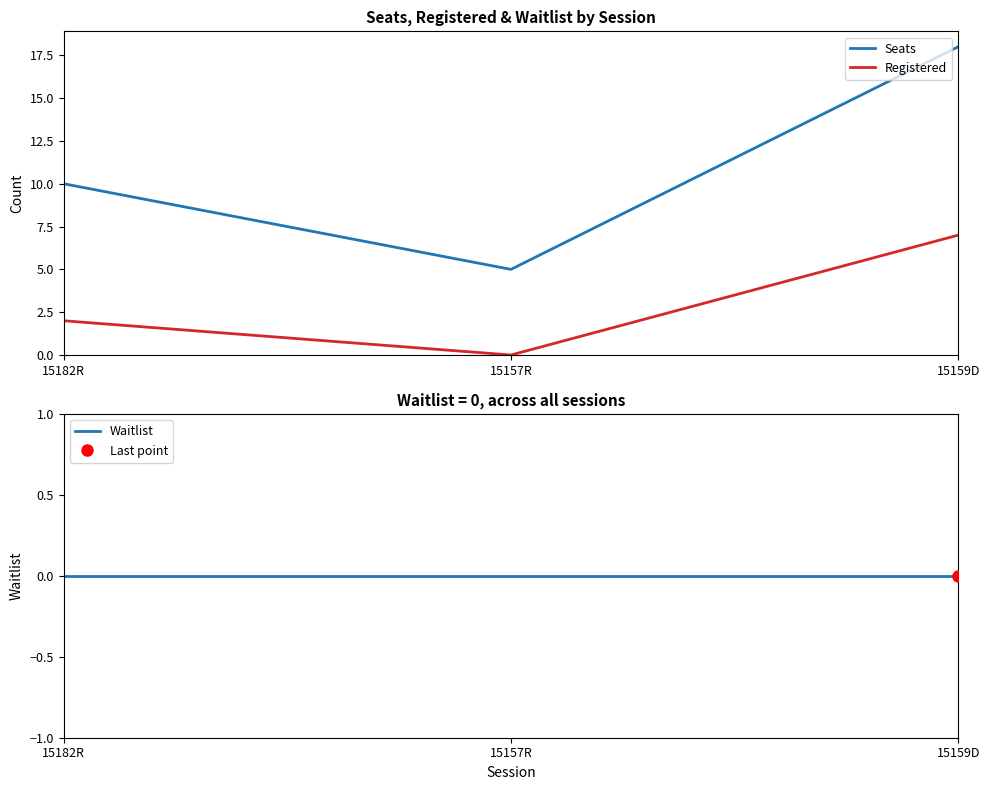

What is the difference between the maximum and second lowest values in the Seats series?

8